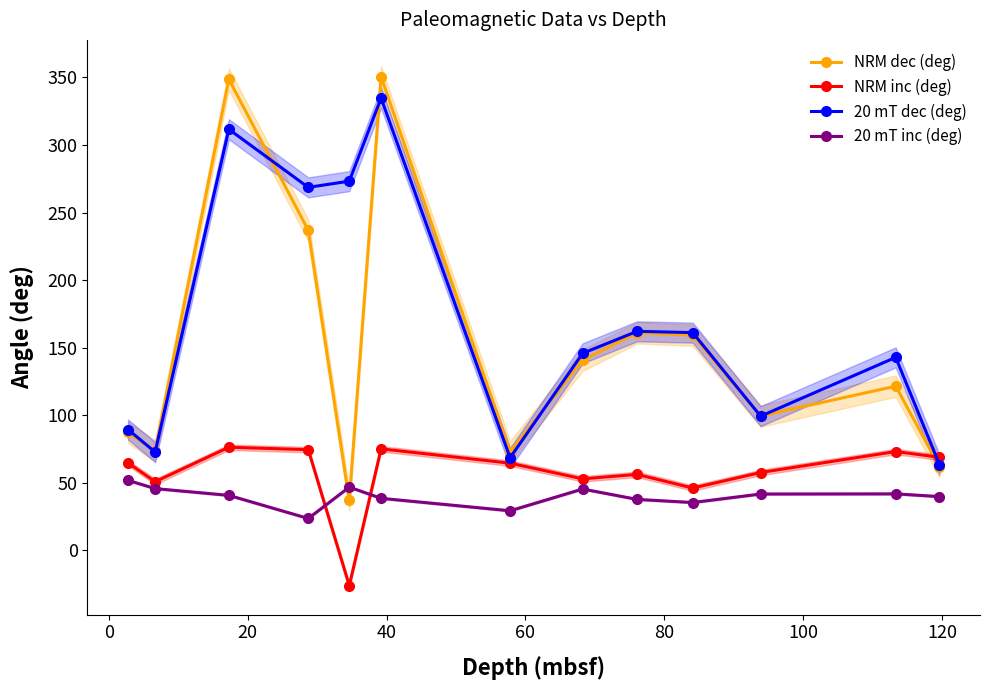

What is the value of the 20 mT dec (deg) point at the 4th from the left?

268.6